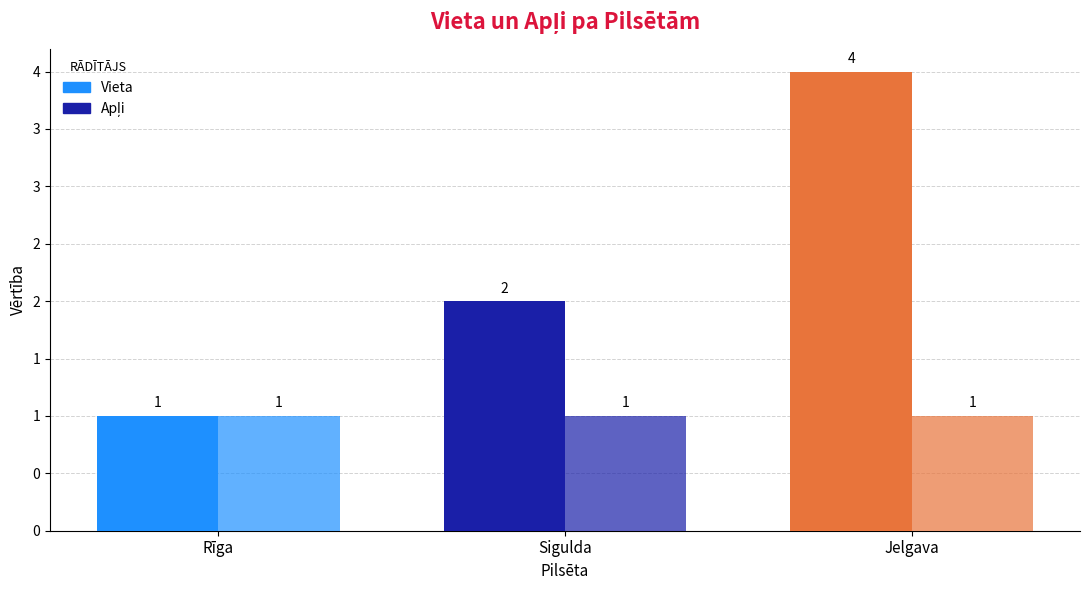

Does the chart contain any negative values?

No